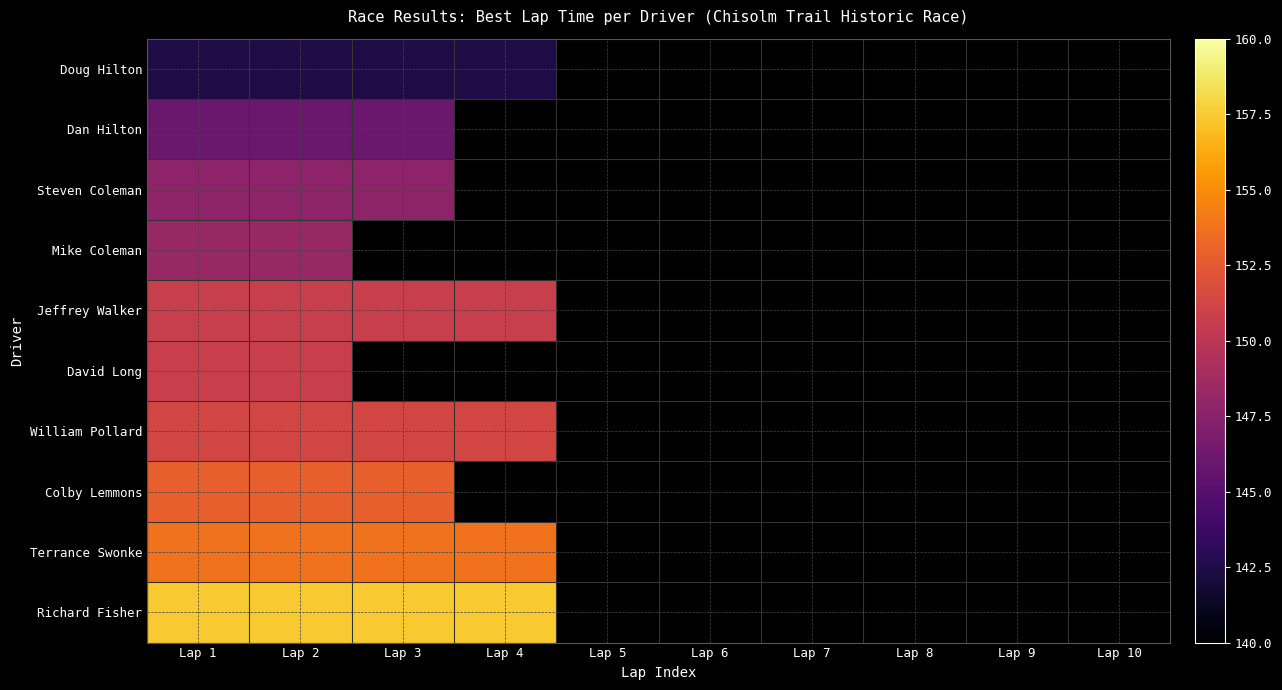

At which category is the sum across all series the highest?

Lap 1